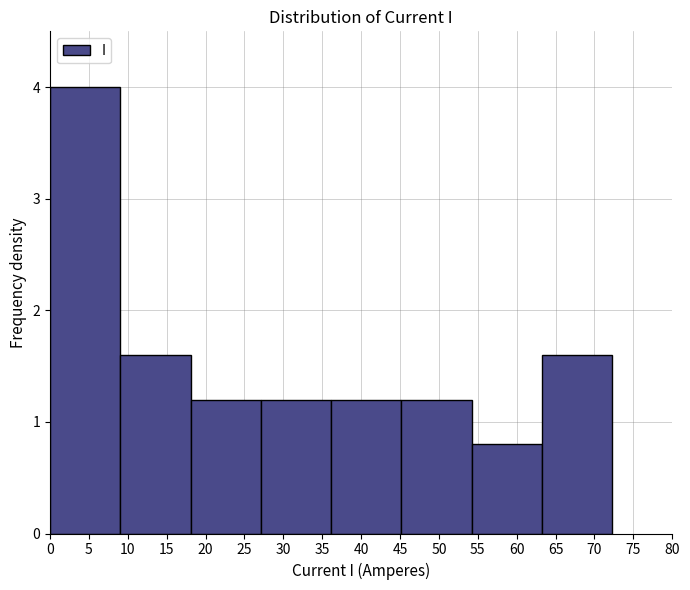

How tall is the bar that spans 9.0 to 18.0 on the x-axis? Neither the bar edges nor the heights are printed on the chart, so give them approximately, as read against the axes.

1.6